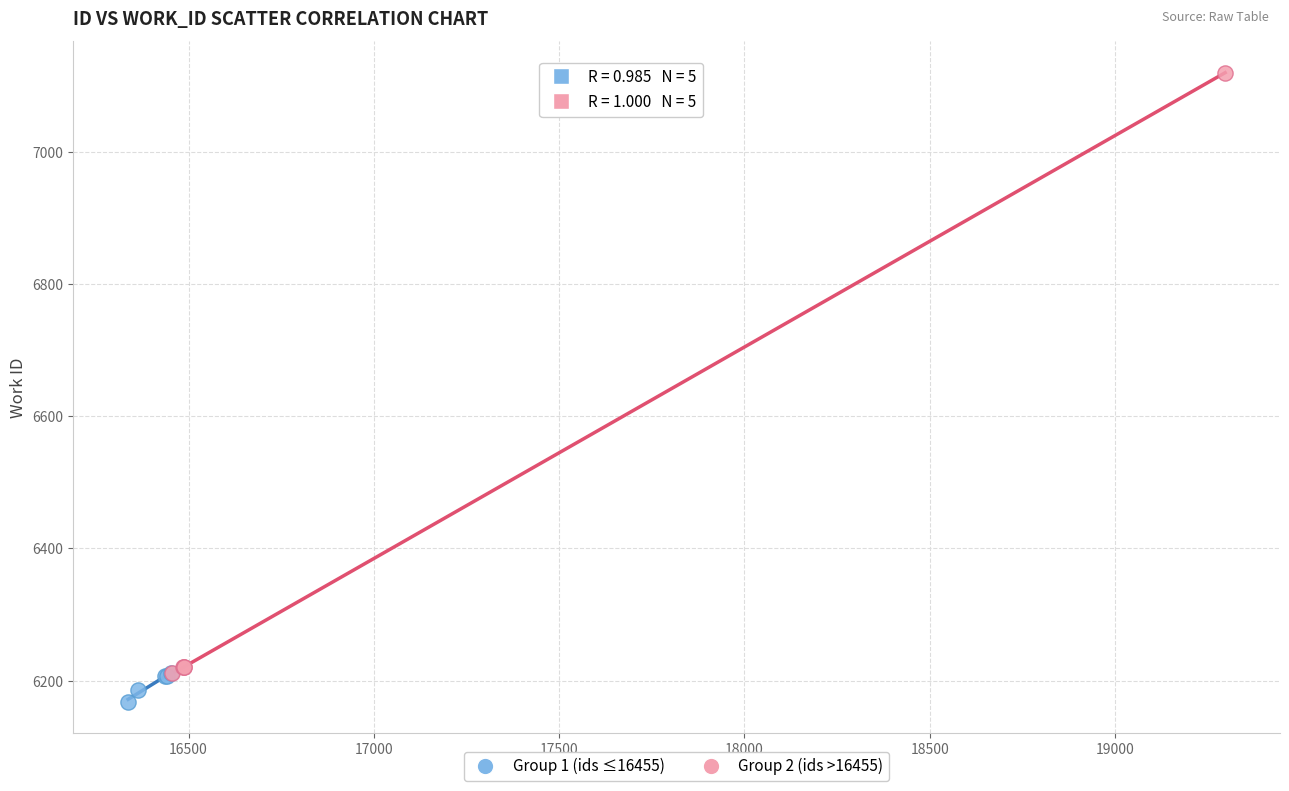

Which series contains the highest Y value?

Group 2 (ids >16455)